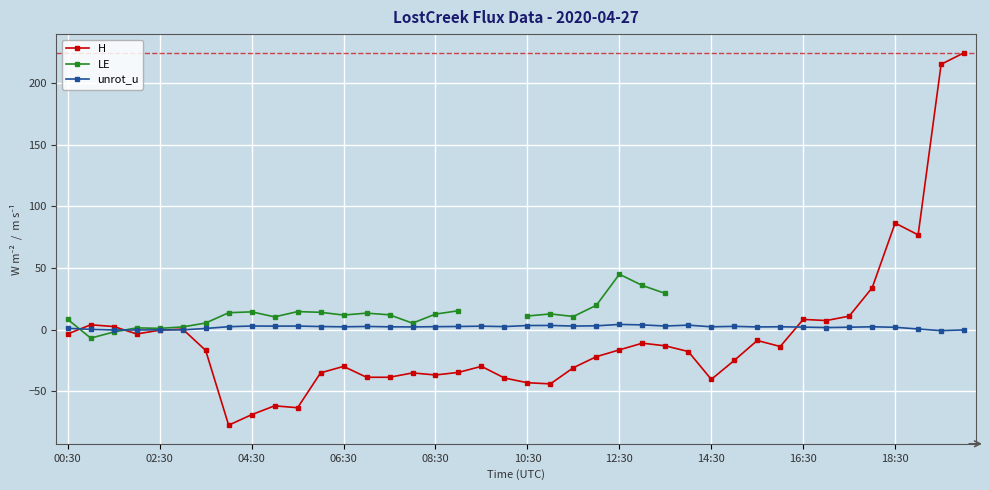

Which series changed the most between 06:30 and 10:30?

H